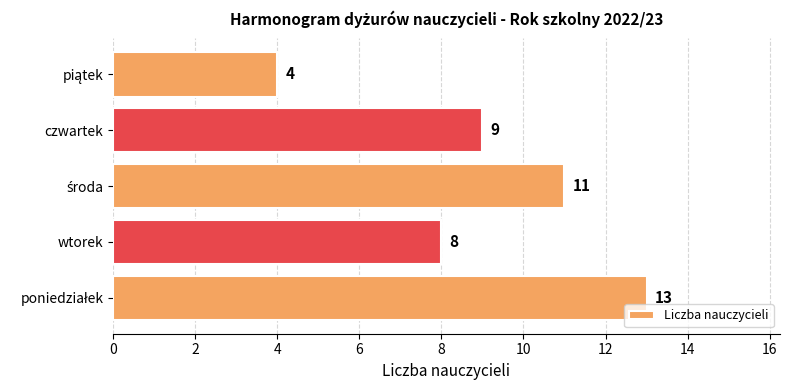

Reading bottom to top, transcribe all the data shown in this chart.

13	8	11	9	4